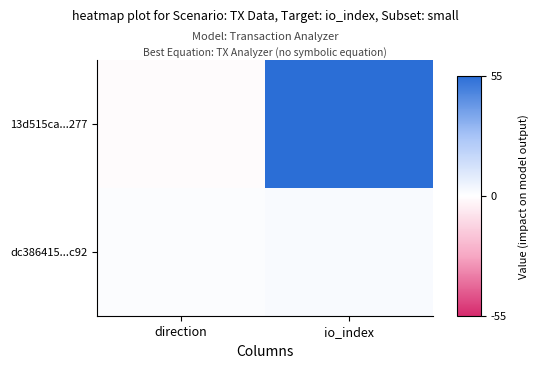

Reading right to left, extract all data points from this chart.

13d515ca...277: io_index=55	direction=-1
dc386415...c92: io_index=2	direction=1